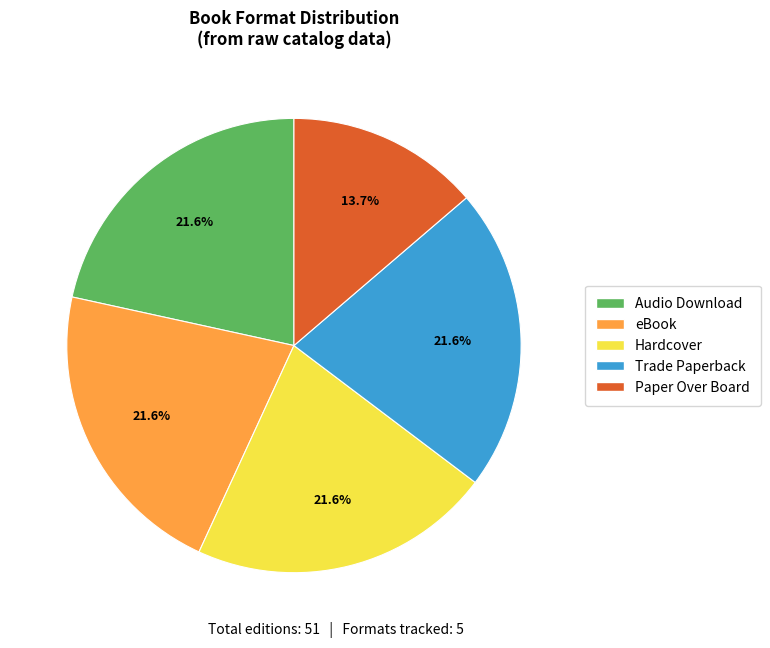

Is there any slice that represents more than half of the pie?

No